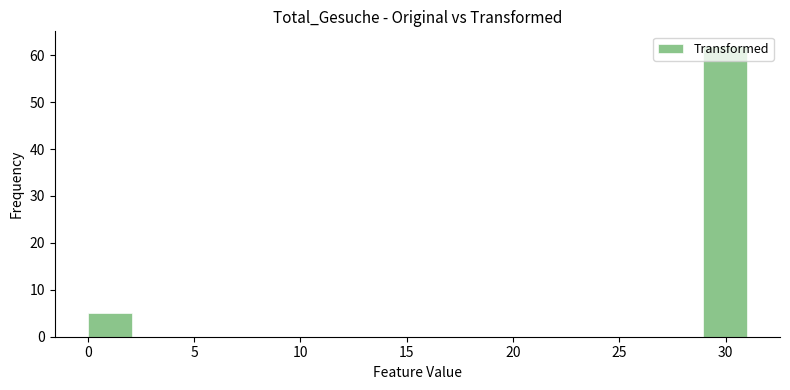

Reading left to right, list every bar in this chart as the range it spans on the x-axis followed by its height. Neither the bar edges nor the heights are printed on the chart, so give them approximately, as read against the axes.

0.0 to 2.0: 5
2.0 to 4.0: 0
4.0 to 6.0: 0
6.0 to 8.5: 0
8.5 to 10.5: 0
10.5 to 12.5: 0
12.5 to 14.5: 0
14.5 to 16.5: 0
16.5 to 18.5: 0
18.5 to 20.5: 0
20.5 to 22.5: 0
22.5 to 25.0: 0
25.0 to 27.0: 0
27.0 to 29.0: 0
29.0 to 31.0: 62